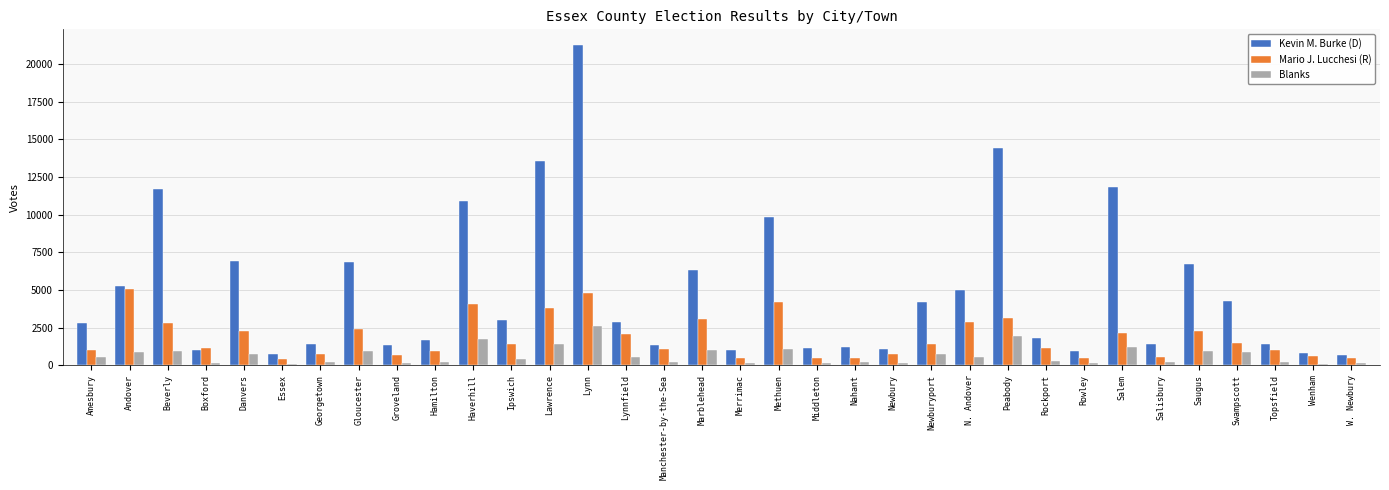

What is the label of the 1st bar from the right?

W. Newbury